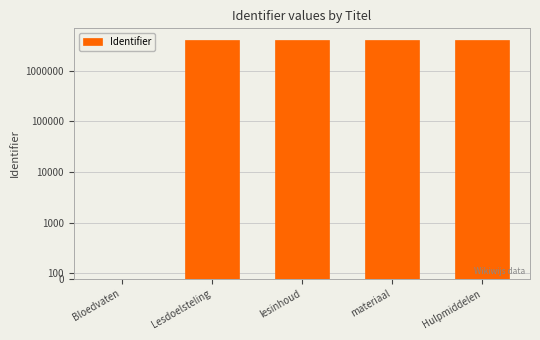

What is the greatest value displayed?

4015484